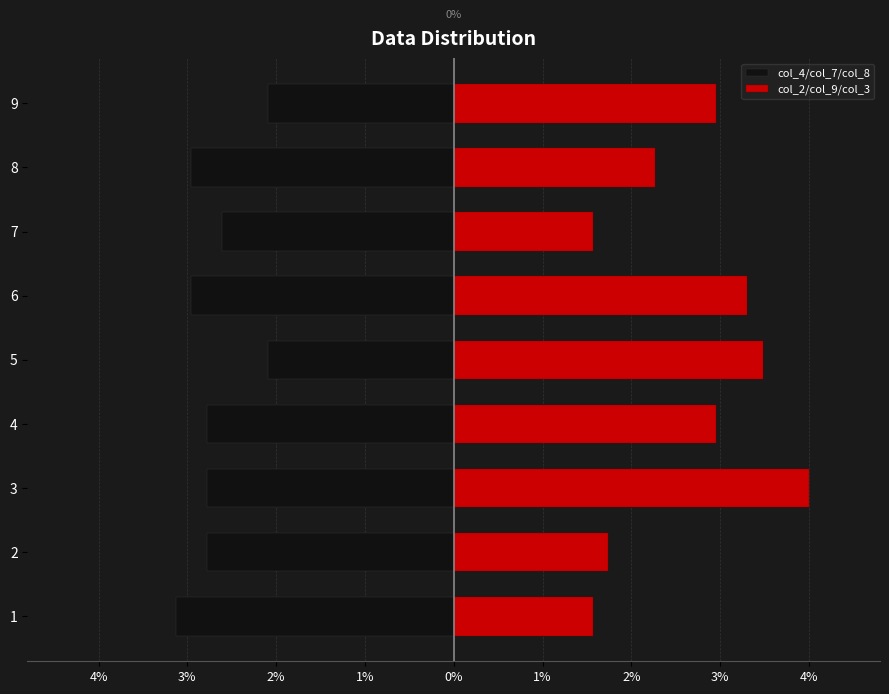

Which series has the largest total across all categories?

col_2/col_9/col_3